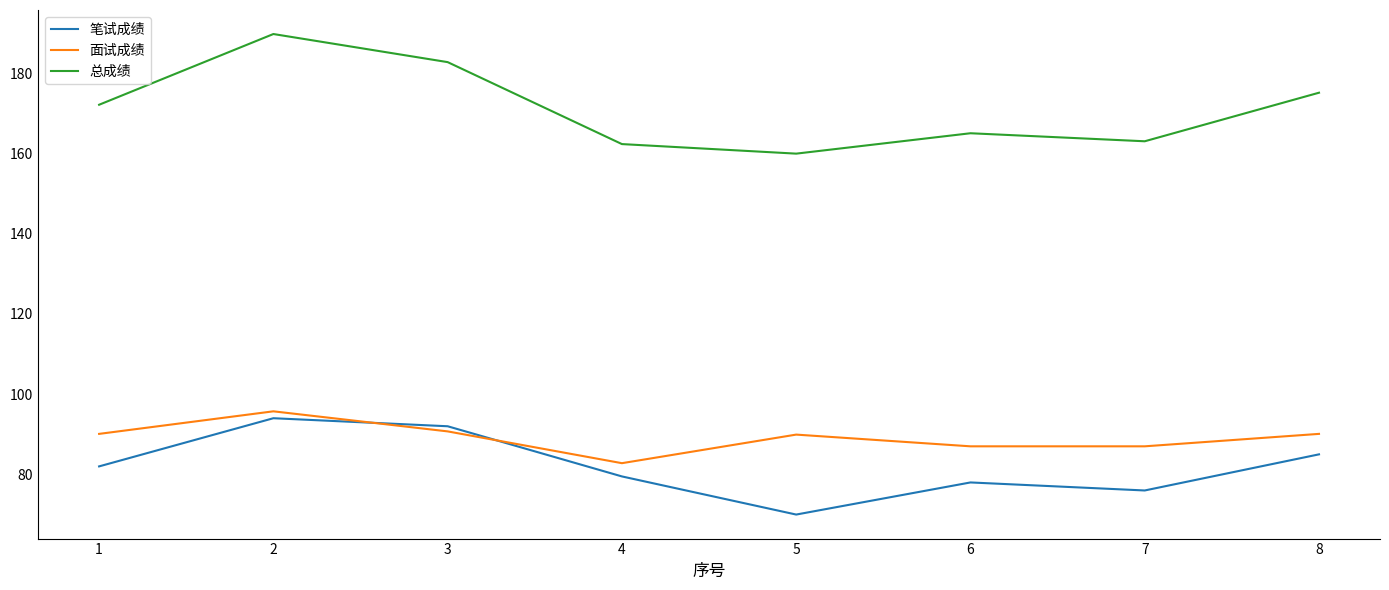

What is the spread (max minus min) of values at 4?

82.8